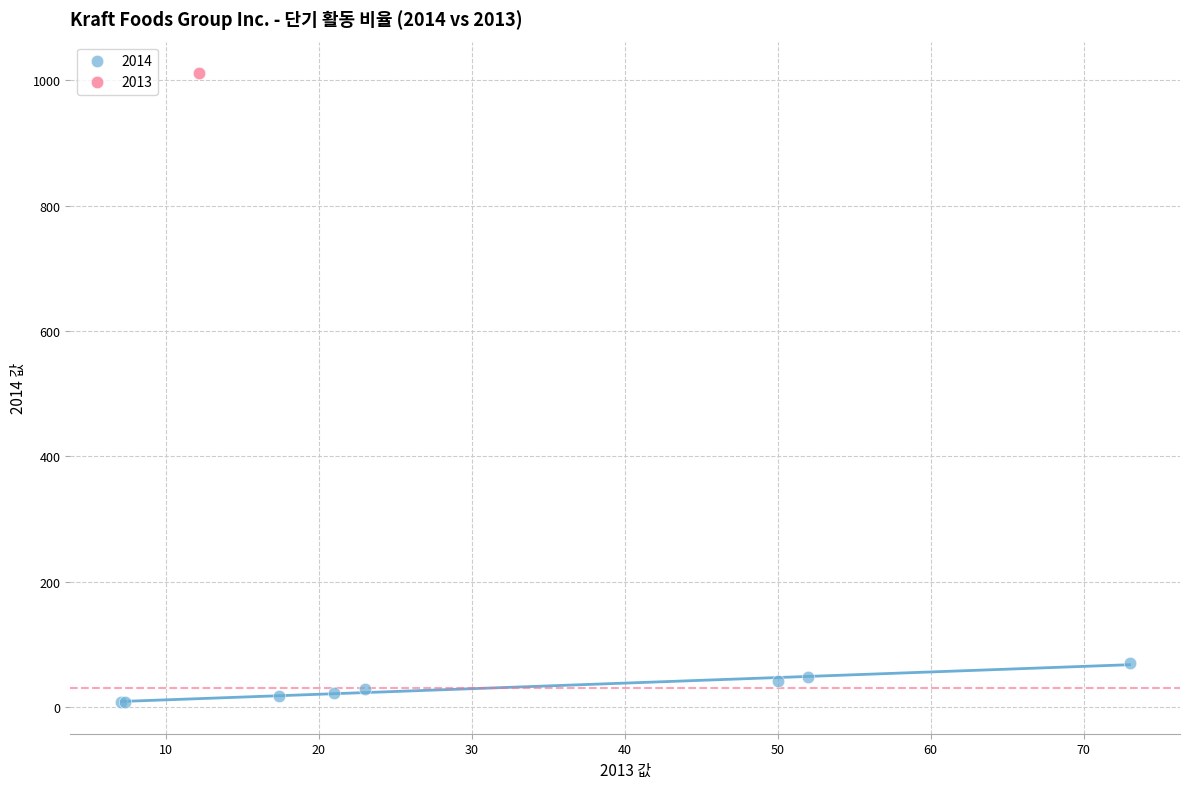

Which series reaches the minimum Y coordinate?

2014